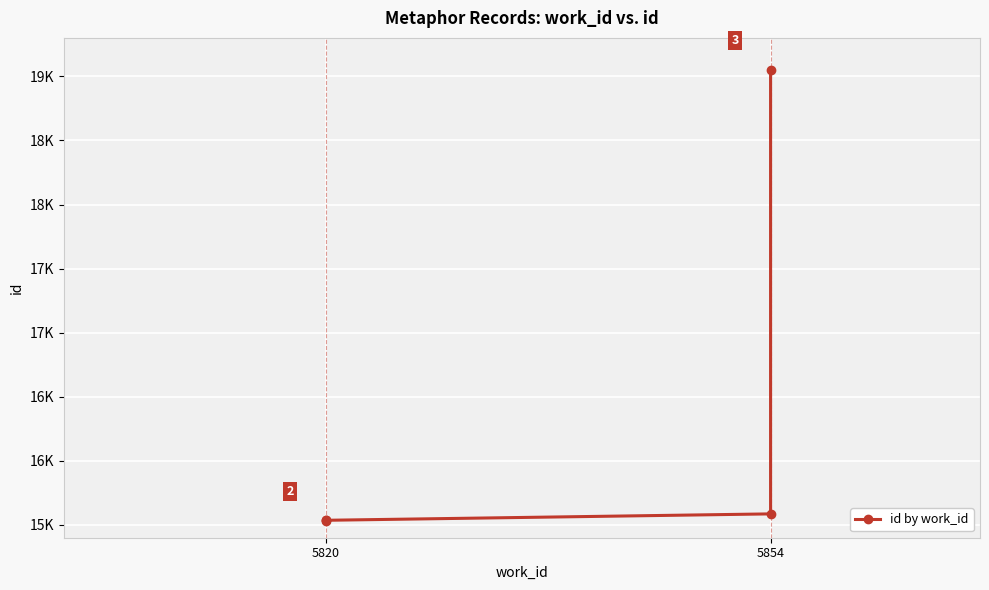

What is the difference between the values at 5854 and 5820?

50